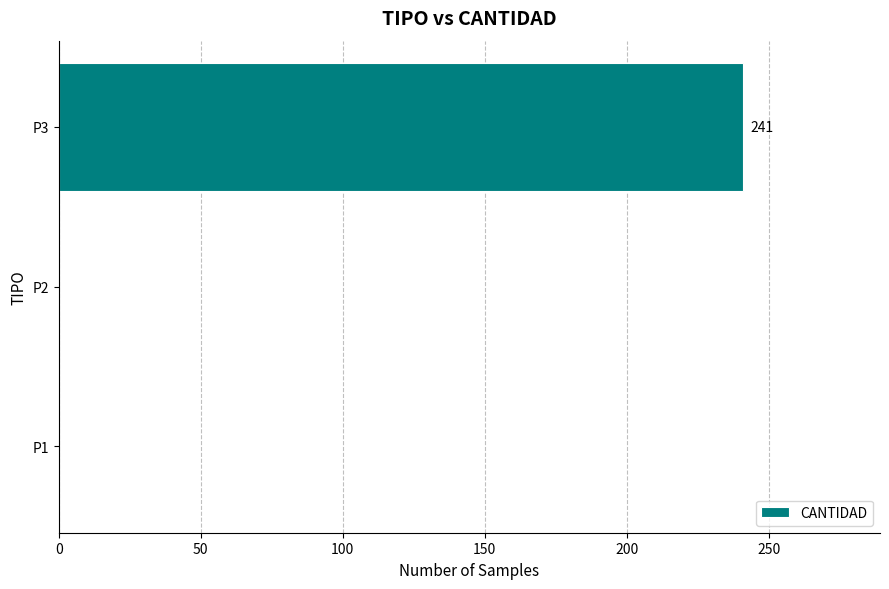

The value at P3 is 241. True or false?

True